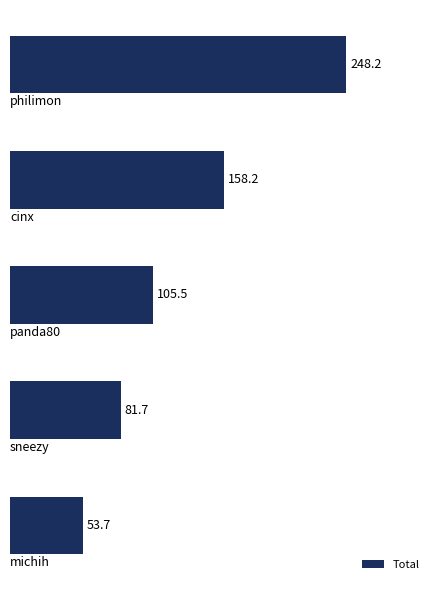

How many data points are less than 105?

2